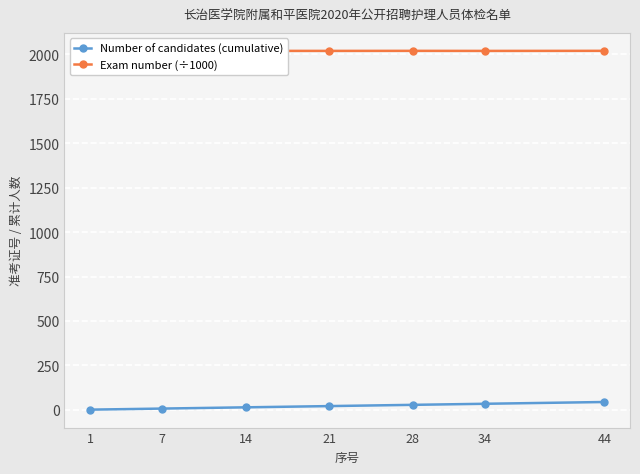

Rank the series by their average value, from lowest to highest.

Number of candidates (cumulative), Exam number (÷1000)